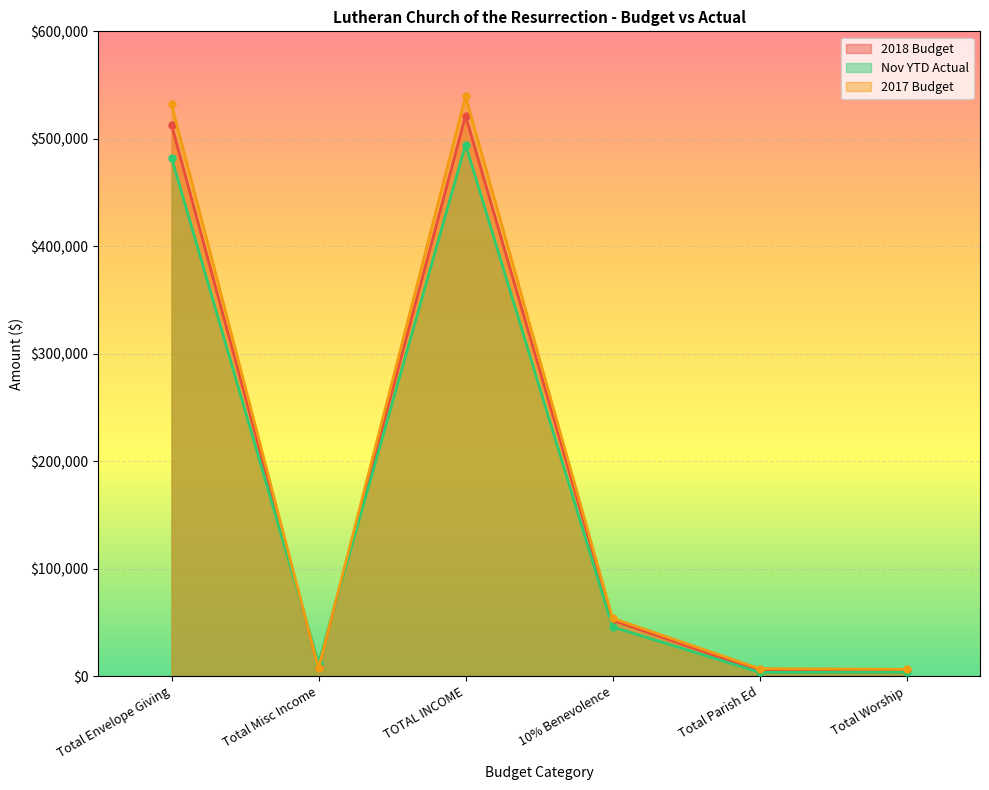

Does the chart display data point markers on the line(s)?

Yes